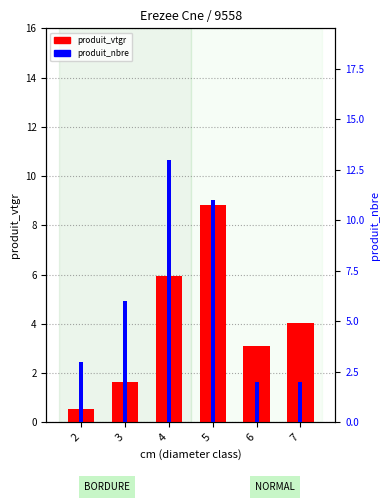

How many series are shown in this chart?

2